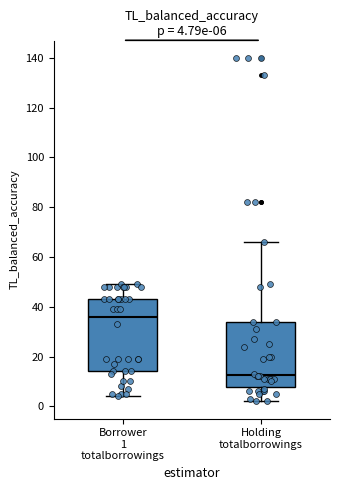

Comparing the boxes themselves (not the whiskers), which one is the tallest?

Borrower 1 totalborrowings